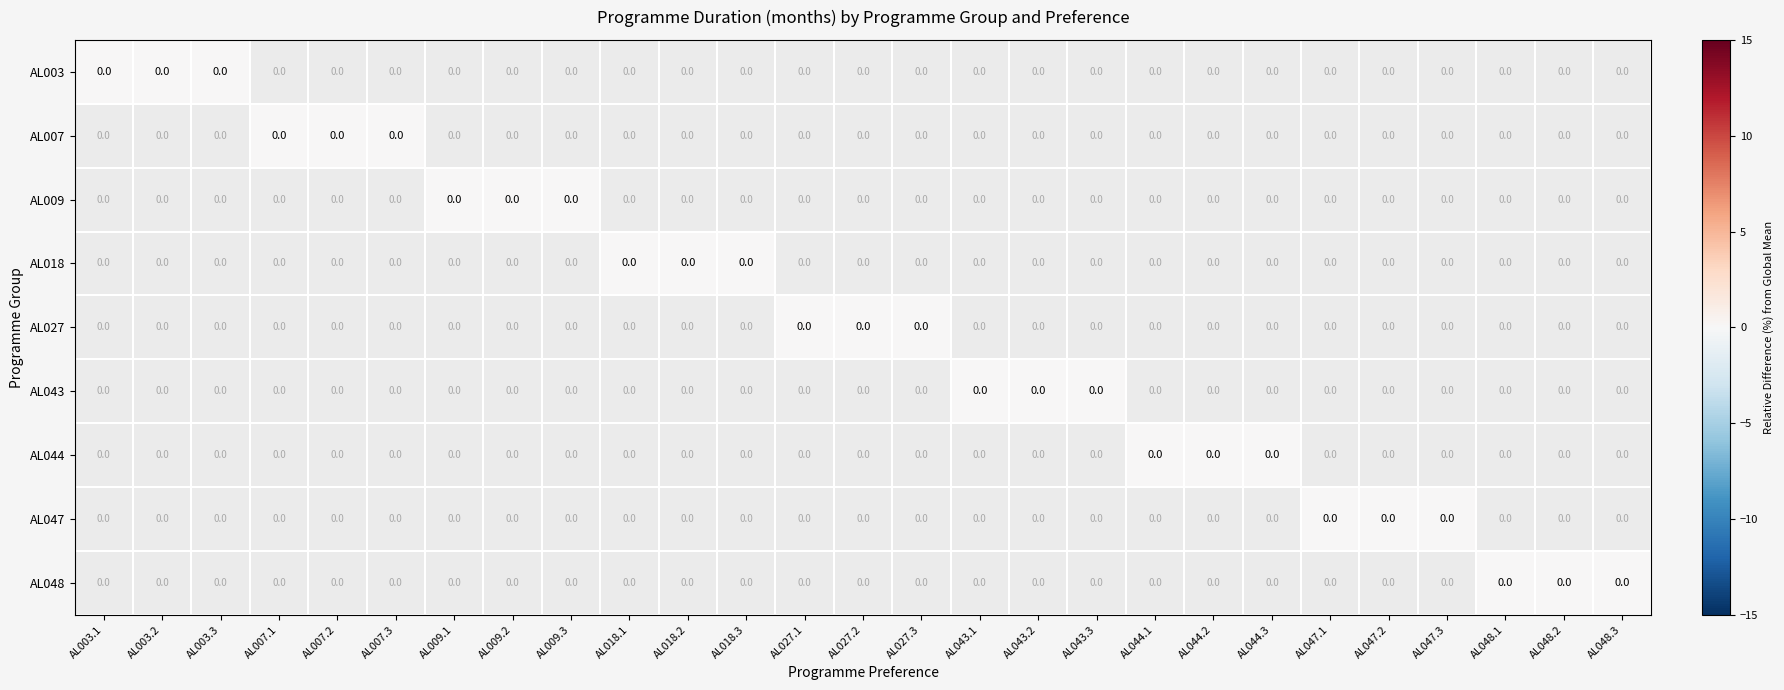

Which series changed the most between AL009.3 and AL027.3?

AL009